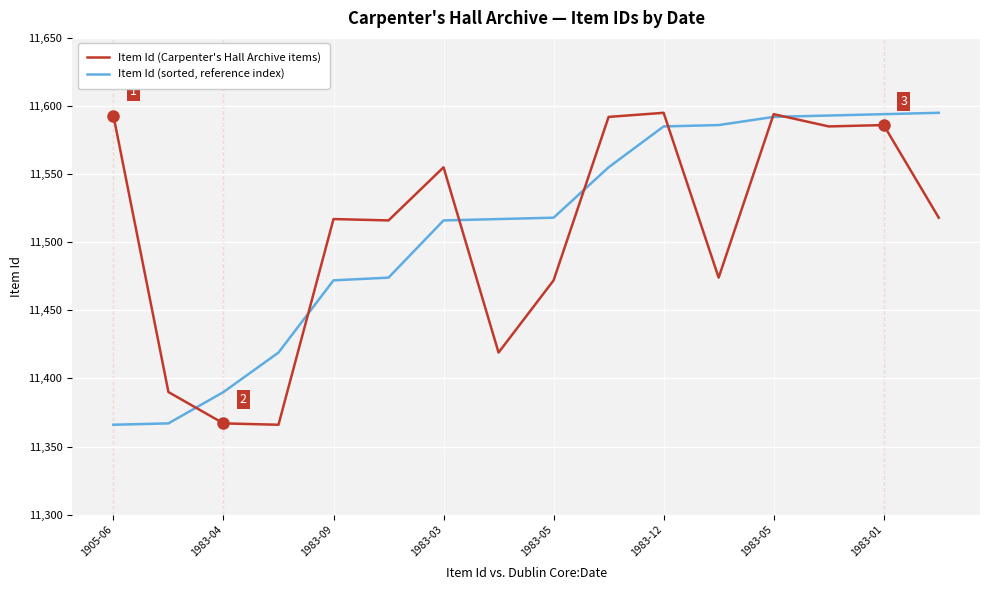

Does the chart have visible grid lines?

Yes